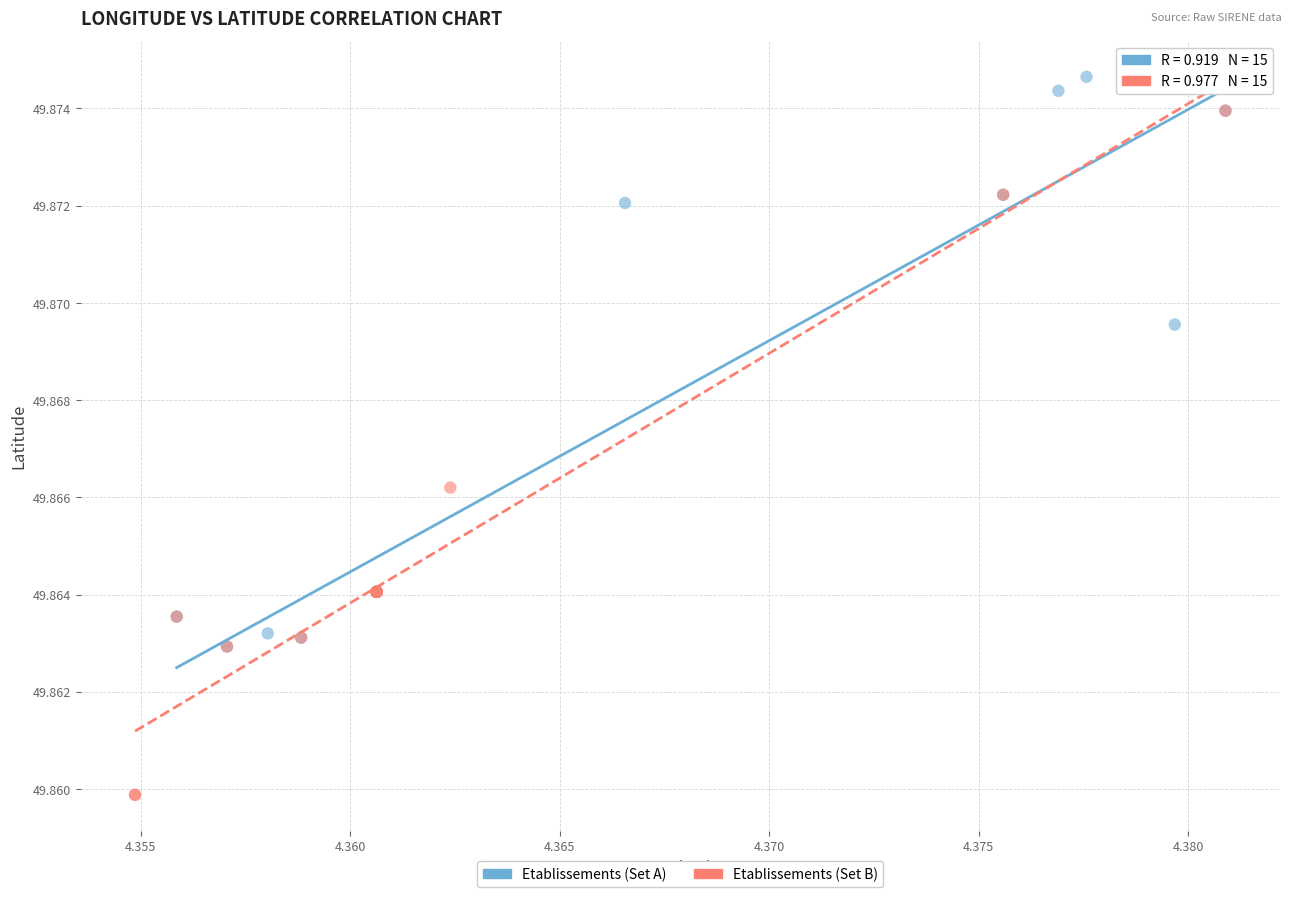

What are all the series names shown in the legend?

Etablissements (Set A), Etablissements (Set B)